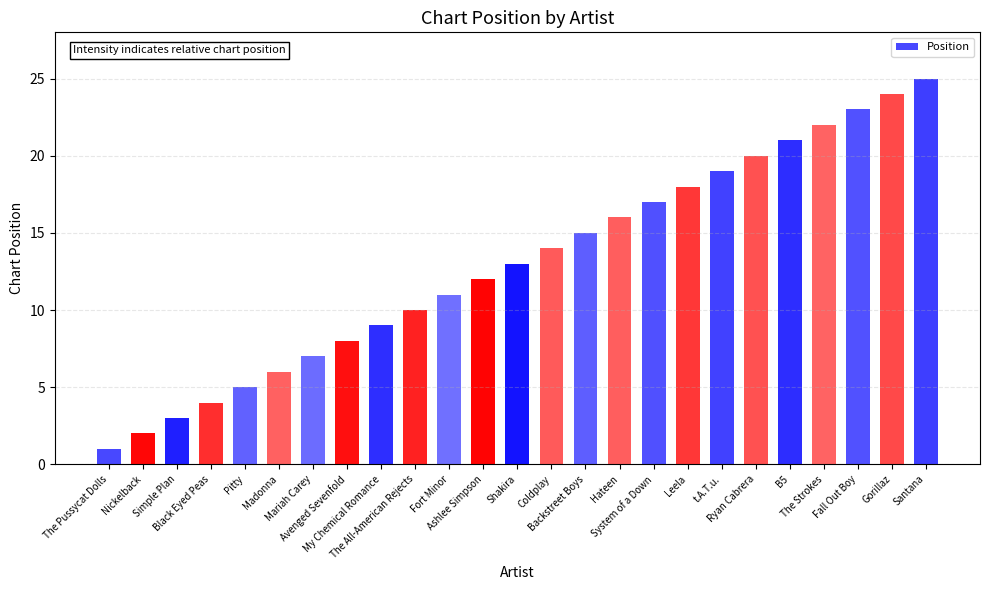

The chart shows a value of 26 at Backstreet Boys. True or false?

False